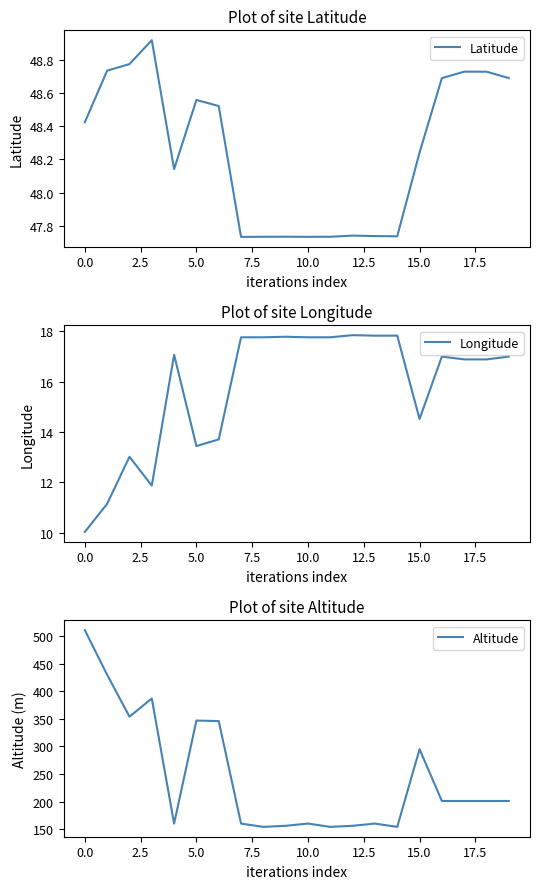

In Longitude, how many points are higher than both neighbors (excluding endpoints)?

6